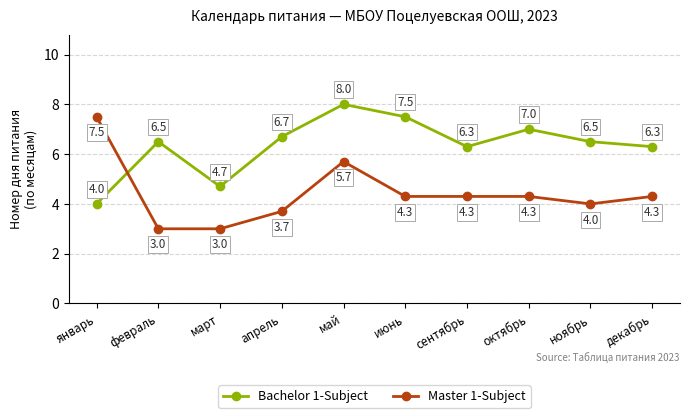

Reading right to left, extract all data points from this chart.

Bachelor 1-Subject: 6.3	6.5	7.0	6.3	7.5	8.0	6.7	4.7	6.5	4.0
Master 1-Subject: 4.3	4.0	4.3	4.3	4.3	5.7	3.7	3.0	3.0	7.5